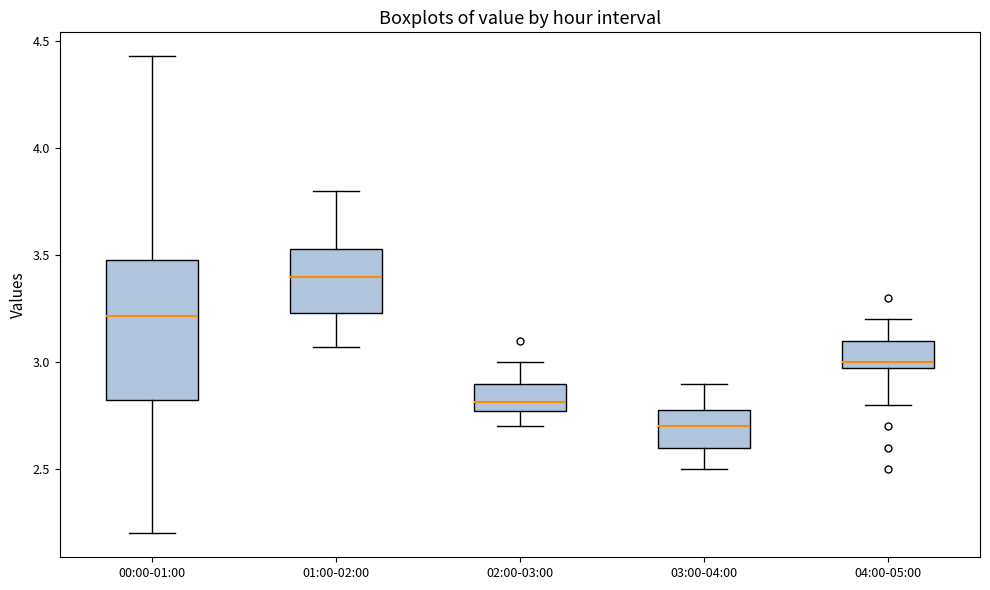

Which box is the tallest, from its lower edge to its upper edge?

00:00-01:00